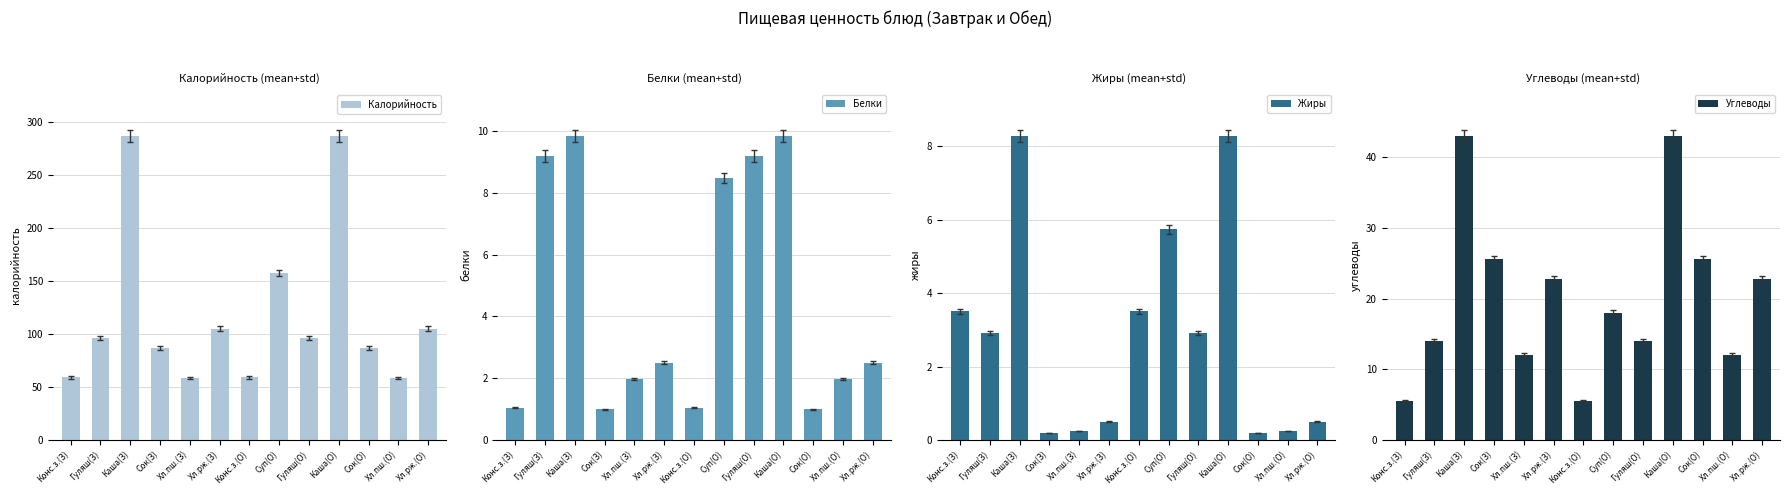

What is the difference between the second highest and second lowest values in the Калорийность series?

228.2